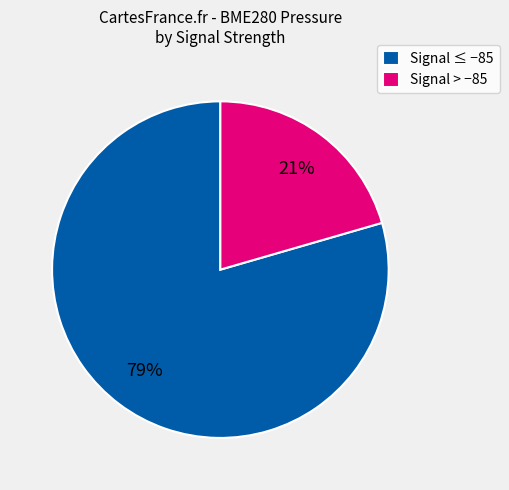

True or false: Signal > −85 accounts for 30% of the total.

False